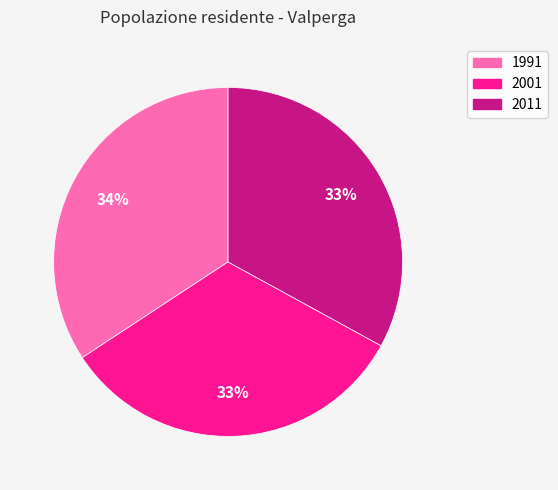

What is the ratio of the value at 2001 to the value at 1991?

1.0